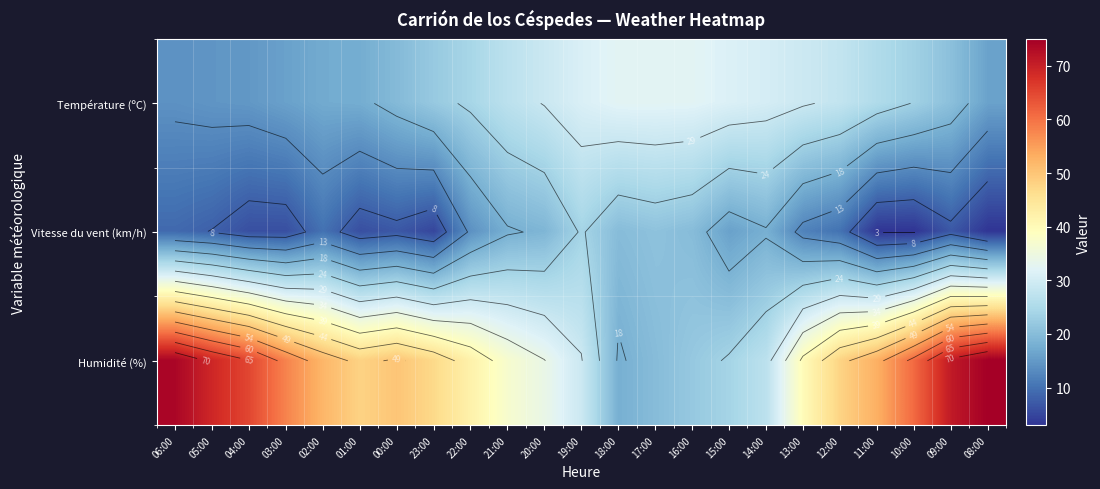

What is the spread (max minus min) of values at 03:00?

52.0